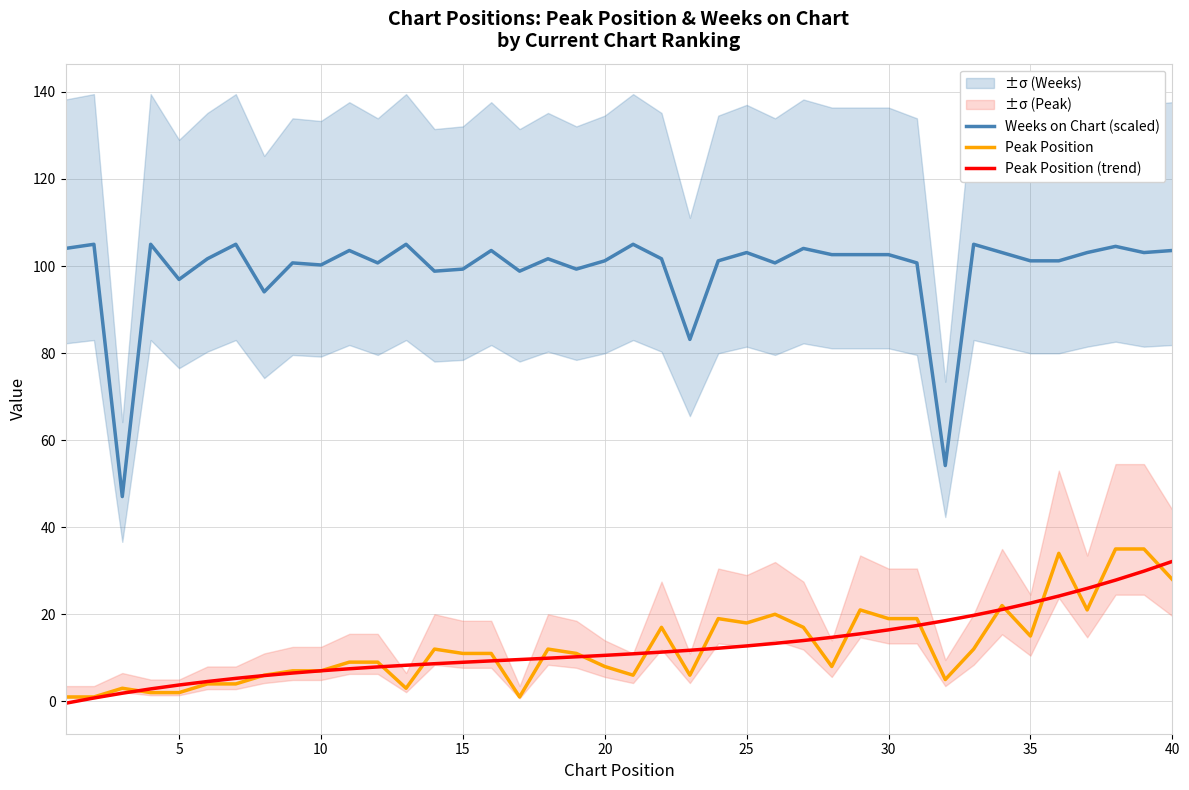

How many data points does each series have?

40